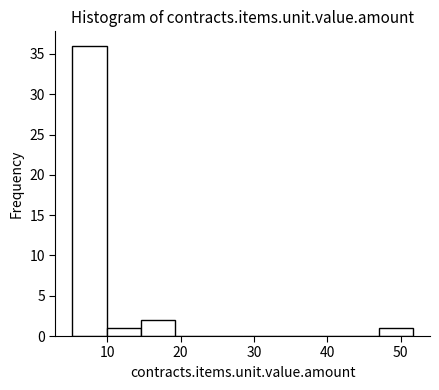

How tall is the bar that spans 5 to 10 on the x-axis? Neither the bar edges nor the heights are printed on the chart, so give them approximately, as read against the axes.

36